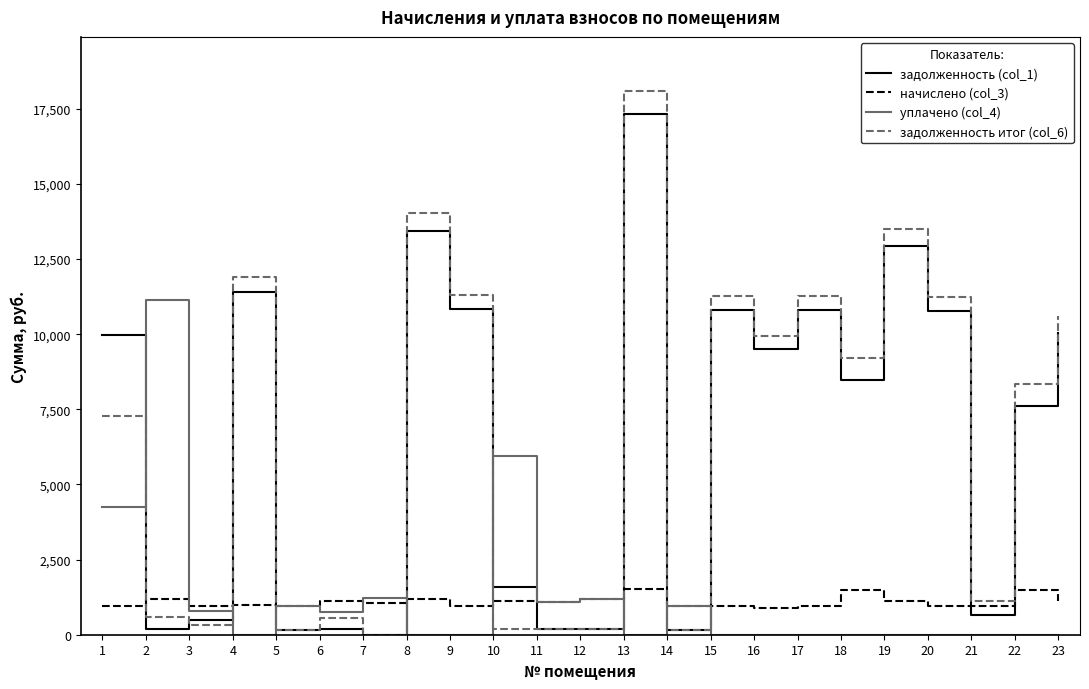

At which category is the sum across all series the highest?

13